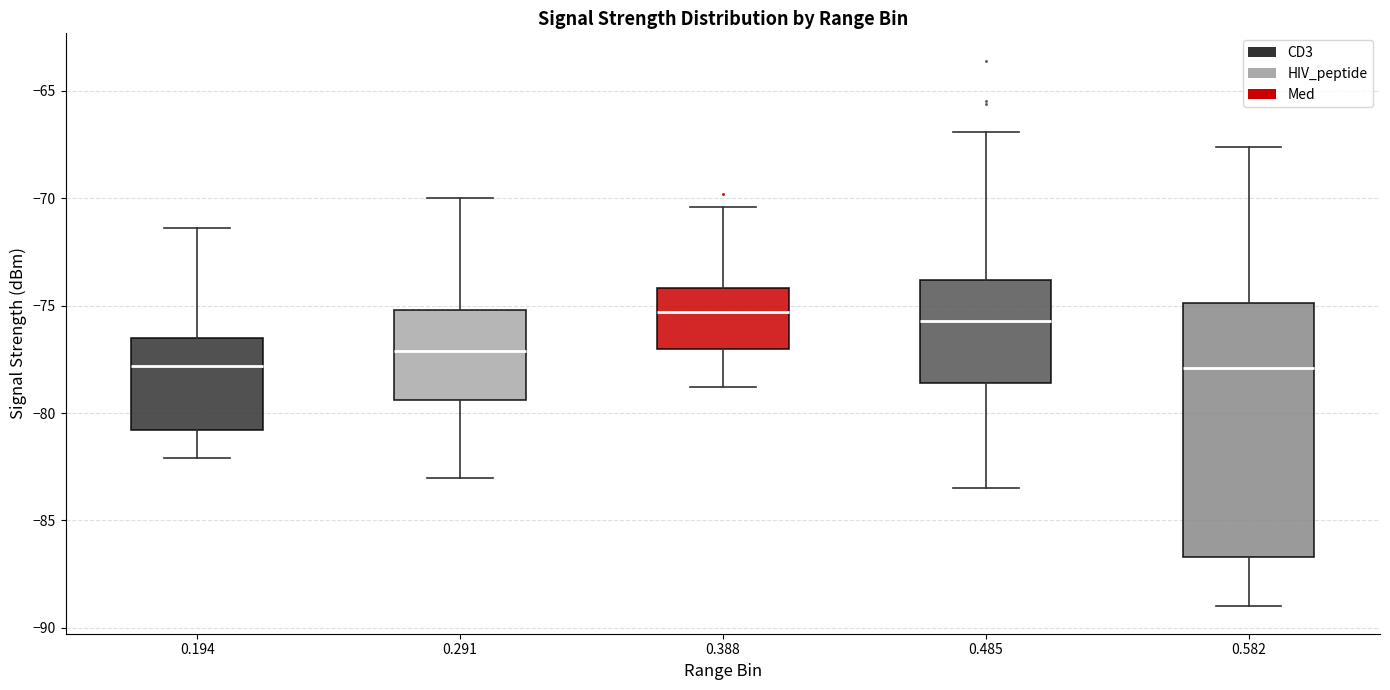

Reading left to right, read every box against the y-axis: the position of its median line, the range the box covers, and the ends of its whiskers. The values are not printed on the chart, so give them approximately, as read against the axis.

0.194: median -78.0, box -81.0 to -76.5, whiskers -82.0 to -71.5
0.291: median -77.0, box -79.5 to -75.0, whiskers -83.0 to -70.0
0.388: median -75.5, box -77.0 to -74.0, whiskers -79.0 to -70.5
0.485: median -75.5, box -78.5 to -74.0, whiskers -83.5 to -67.0
0.582: median -78.0, box -86.5 to -75.0, whiskers -89.0 to -67.5